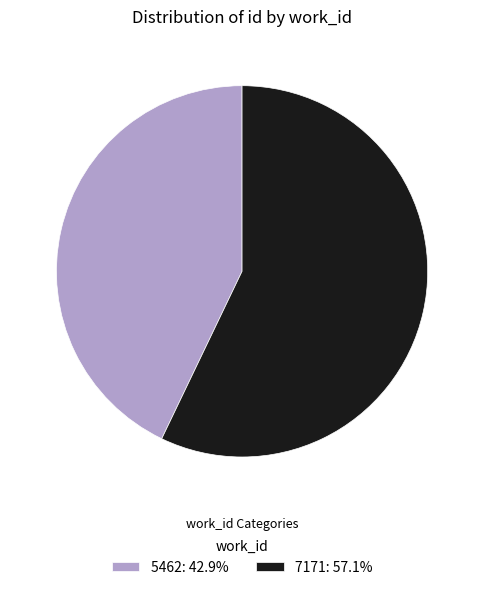

Does any single category account for the majority?

Yes